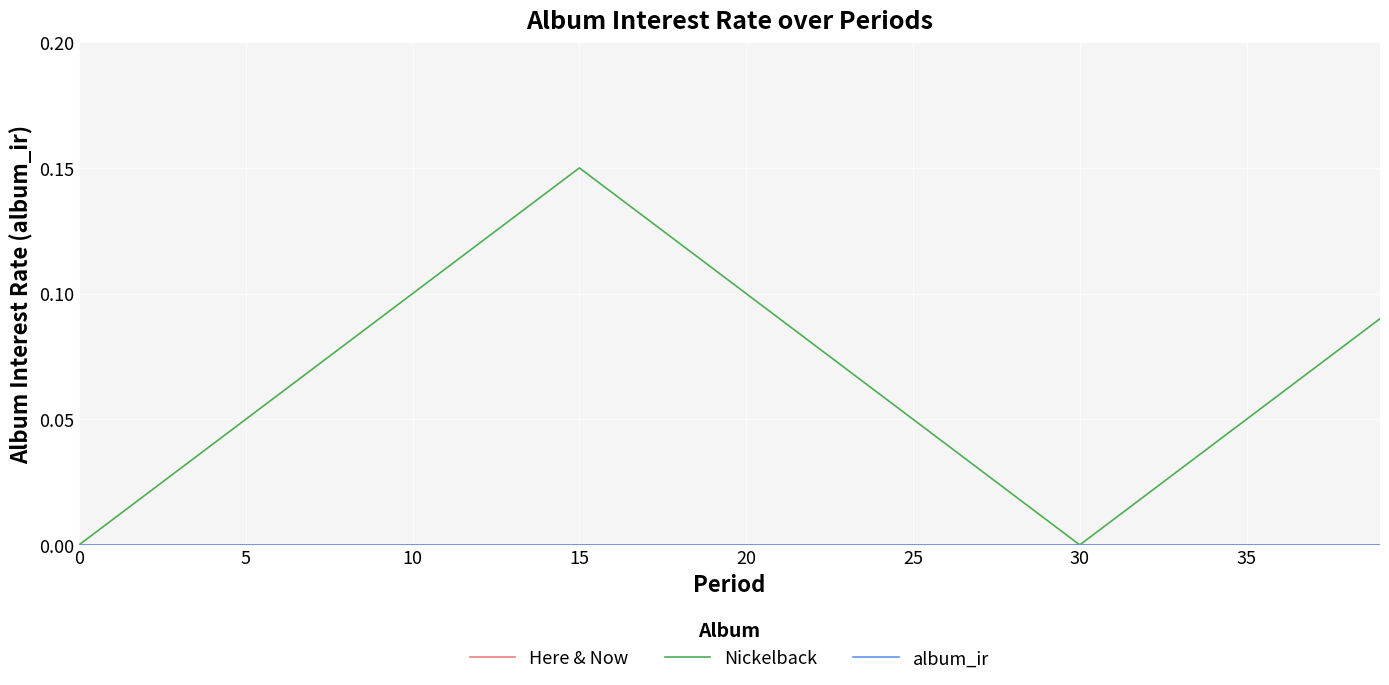

Rank the series by their maximum value, from lowest to highest.

Here & Now, album_ir, Nickelback